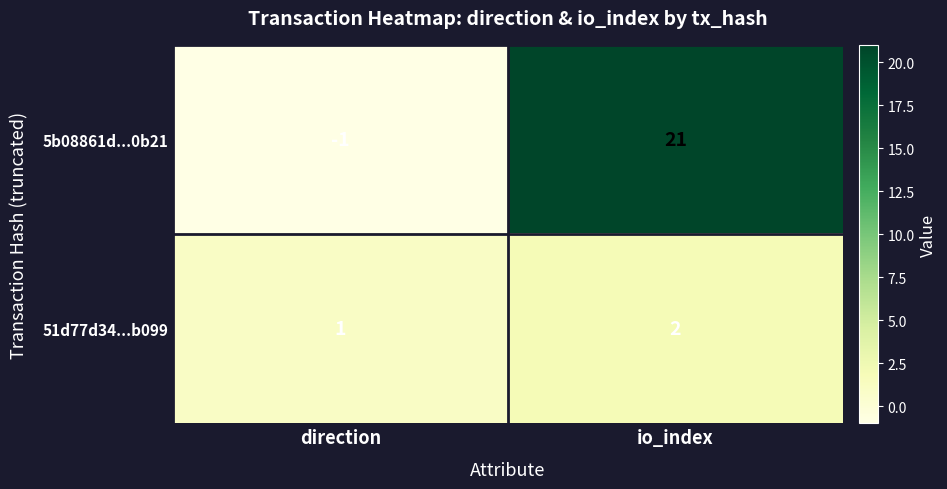

Which series has the widest spread of values?

5b08861d...0b21